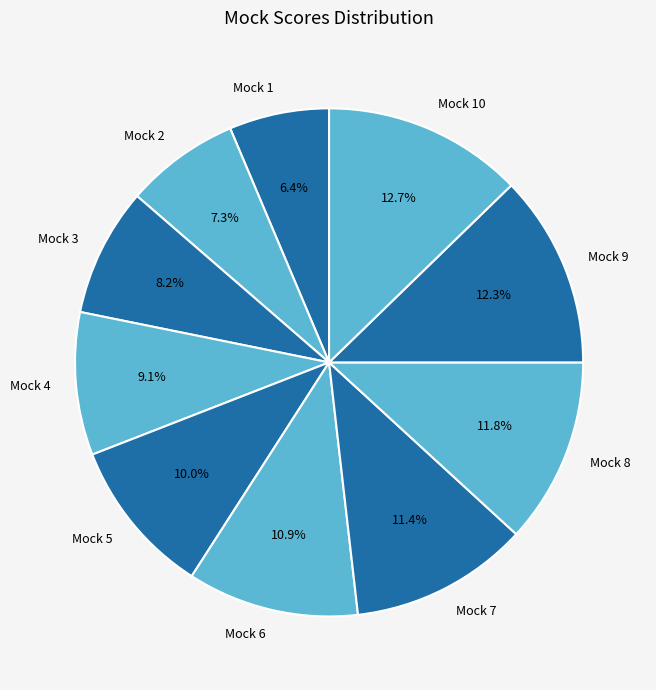

Does Mock 5 account for over 50% of the chart?

No